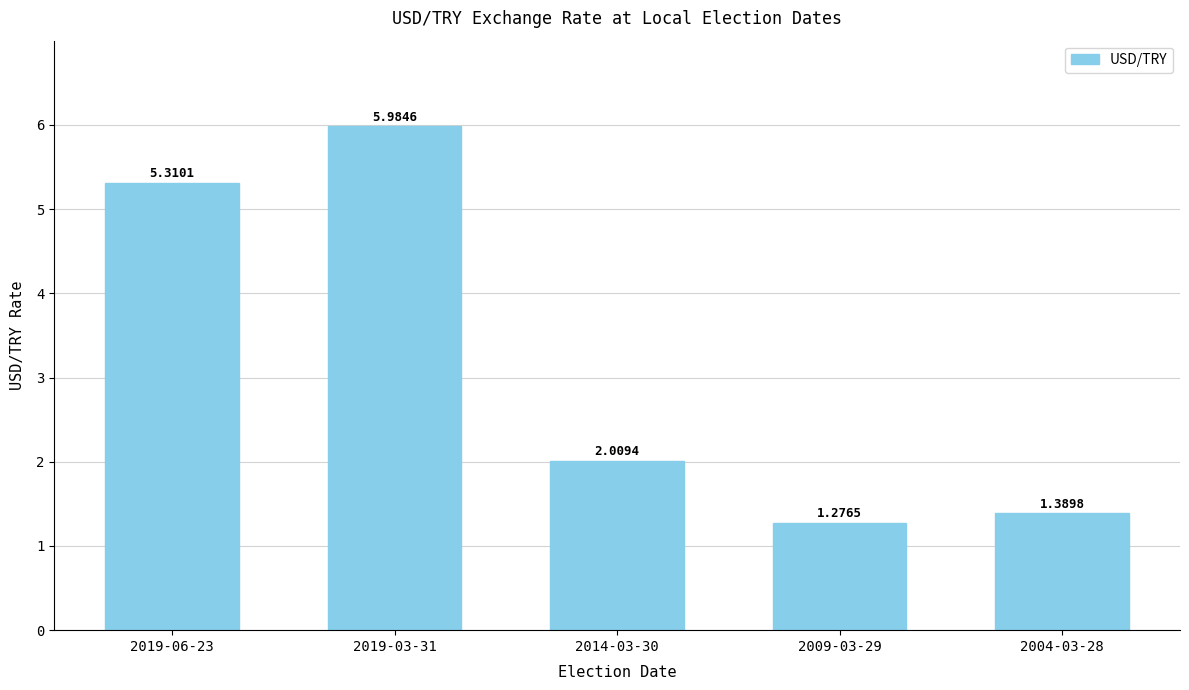

What is the difference between the maximum and minimum values?

4.7